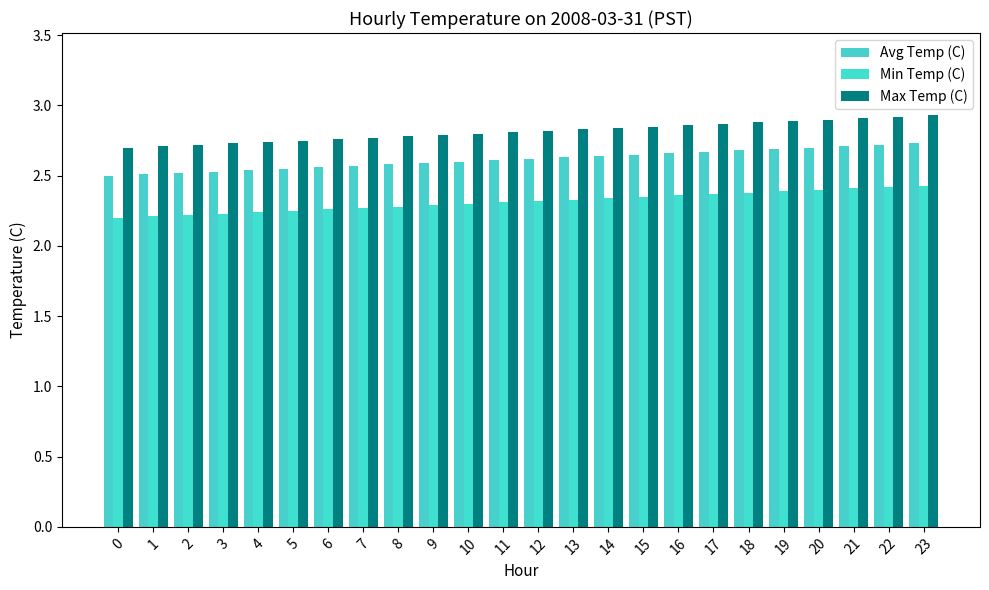

Between 6 and 9, which is larger?

9